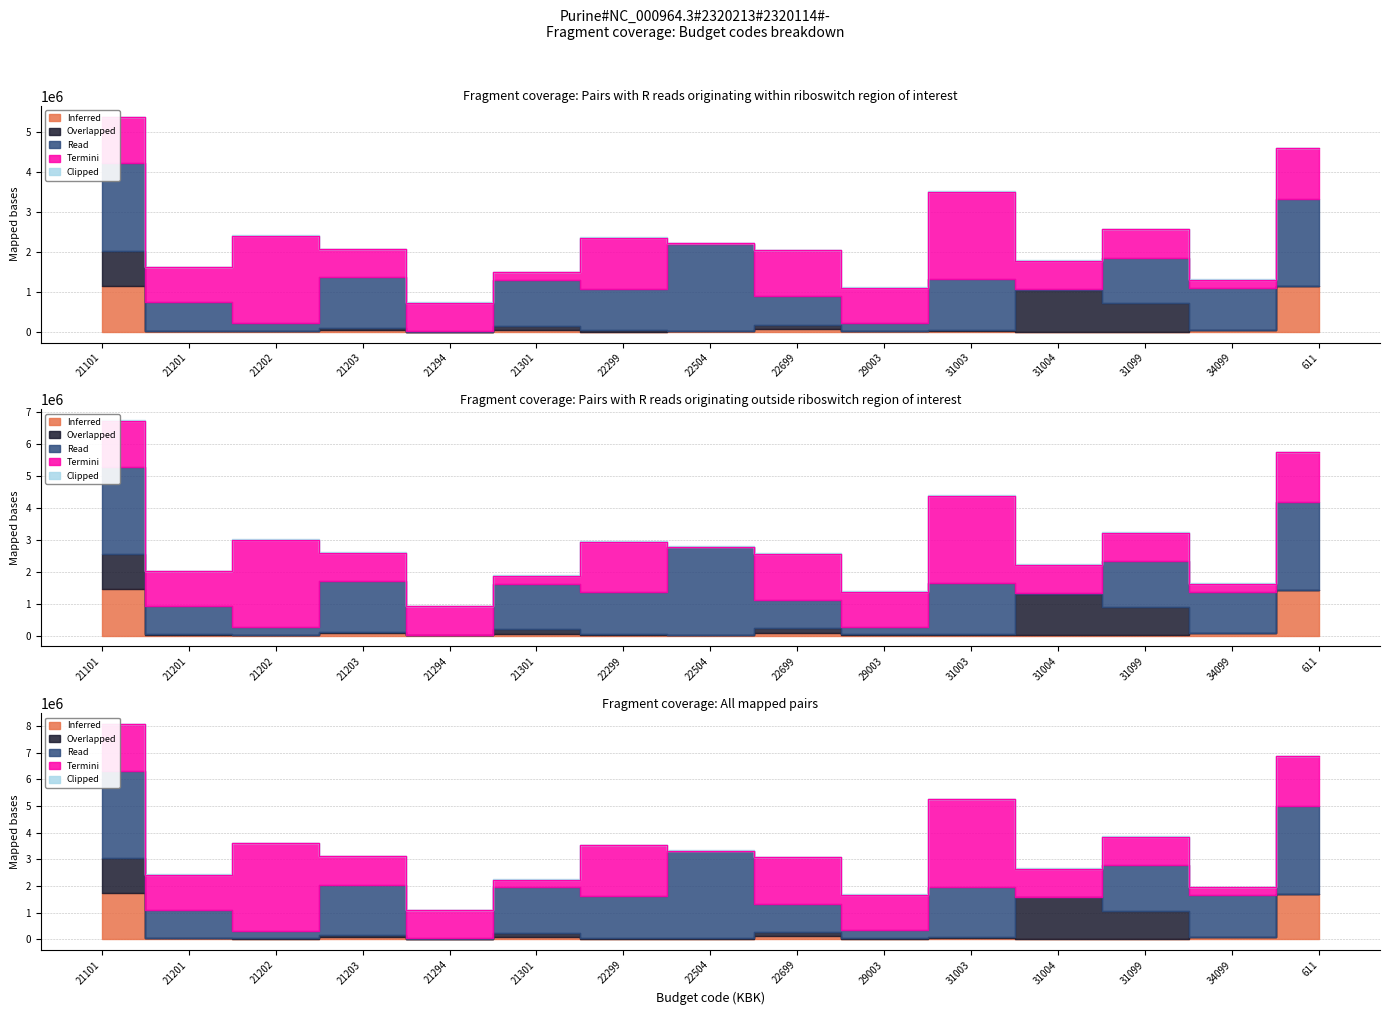

Is it true that Clipped equals 34099.0 at 34099?

True